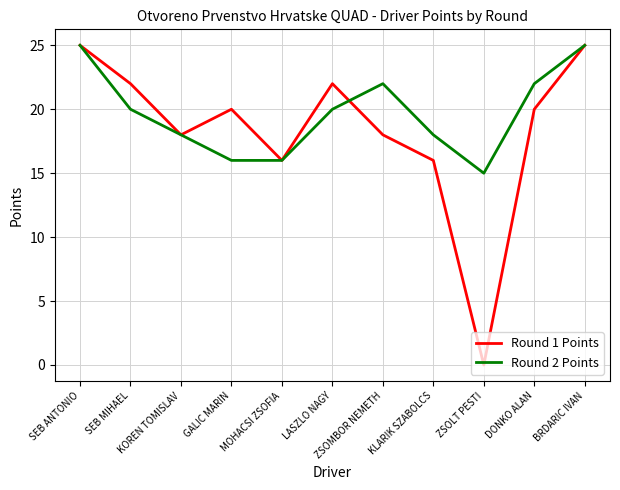

Which series has the largest range (max minus min)?

Round 1 Points